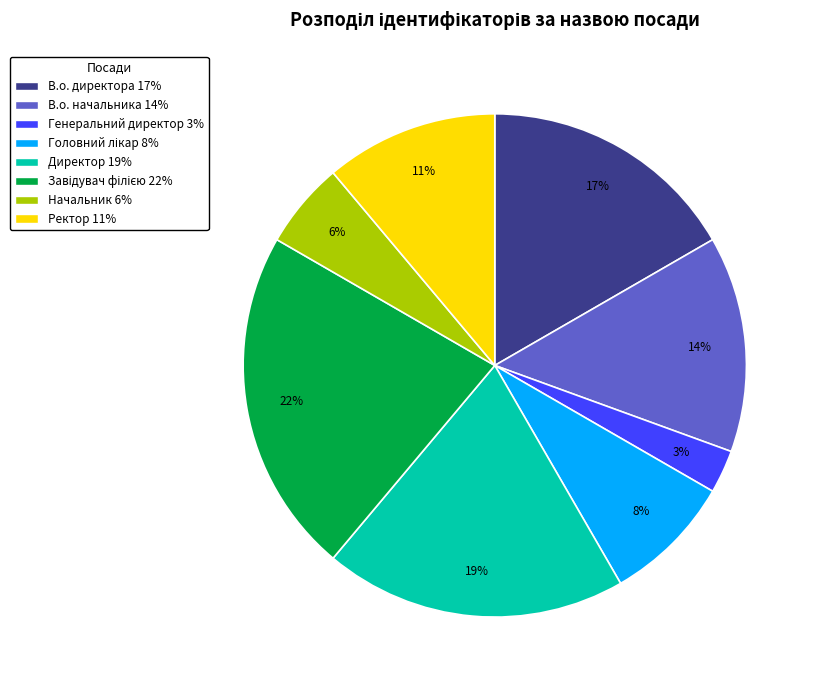

Combined, do В.о. начальника and Генеральний директор account for over 50%?

No